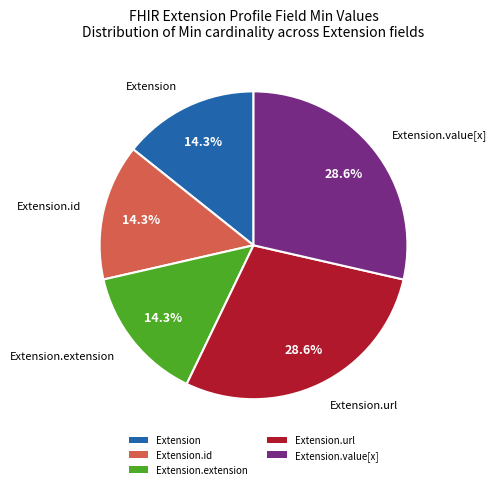

What percentage is NOT represented by Extension.url?

71.4%